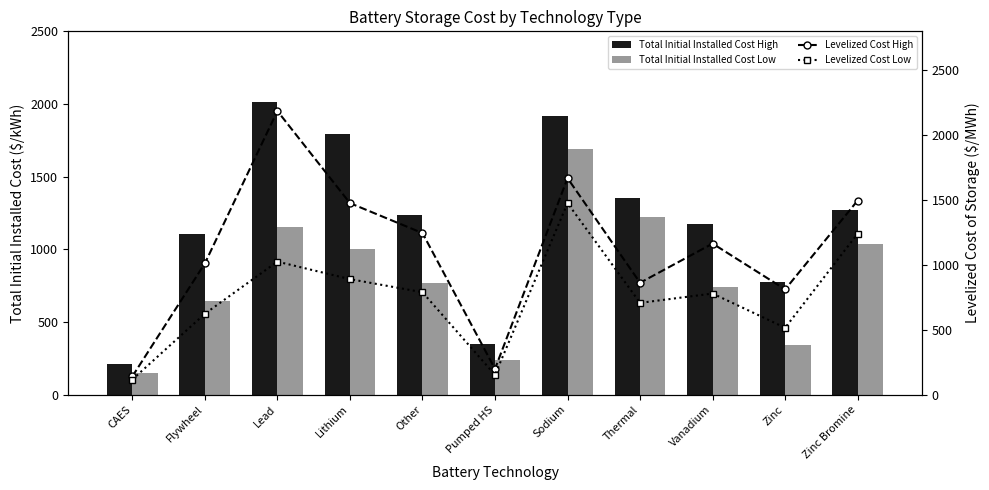

Rank the series at Sodium from highest to lowest value.

Total Initial Installed Cost High, Total Initial Installed Cost Low, Levelized Cost High, Levelized Cost Low